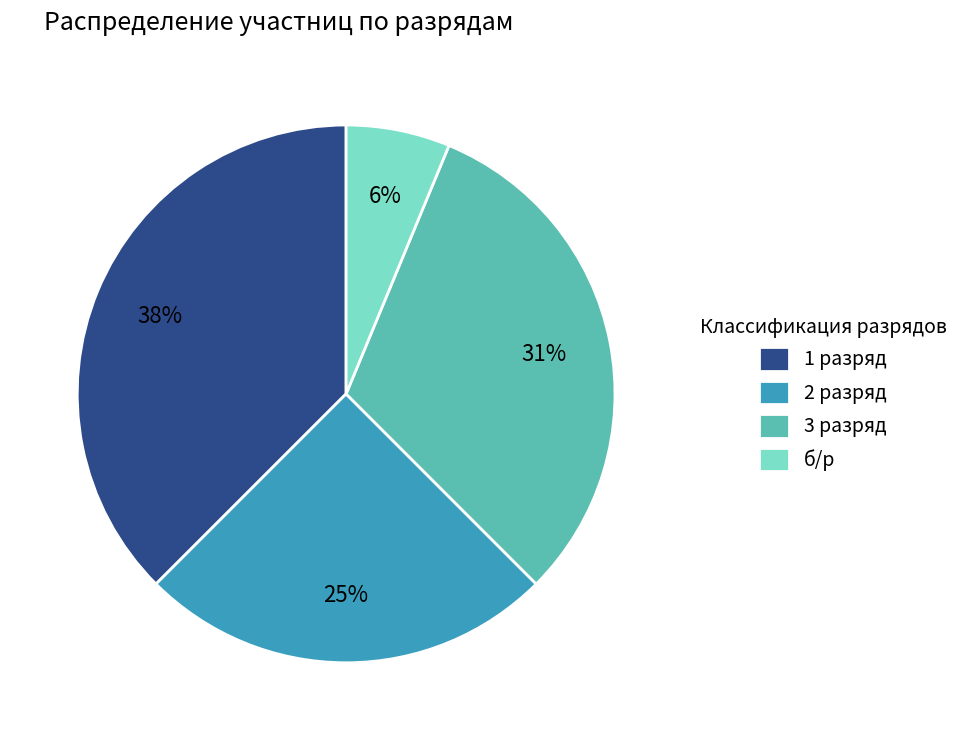

Is the sum of 1 разряд and 2 разряд greater than half?

Yes